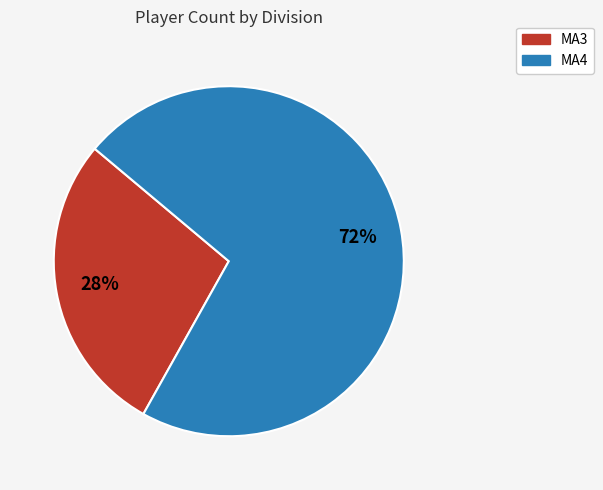

Do MA3 and MA4 together represent more than half of the pie?

Yes